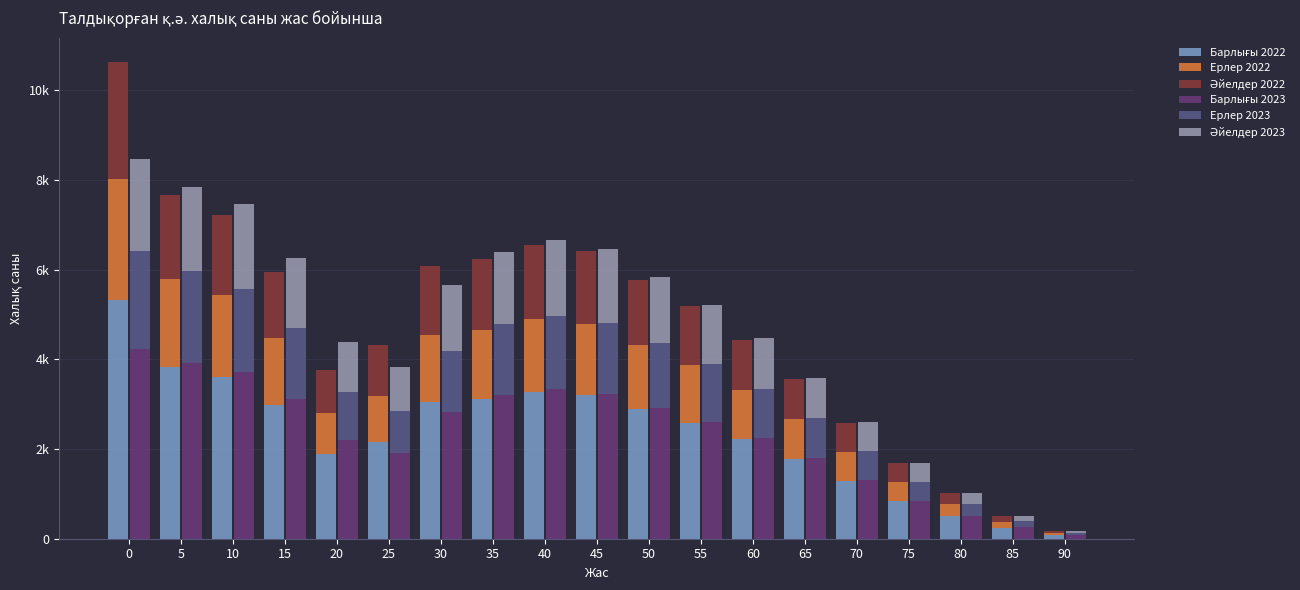

What are all the series names shown in the legend?

Барлығы 2022, Ерлер 2022, Әйелдер 2022, Барлығы 2023, Ерлер 2023, Әйелдер 2023